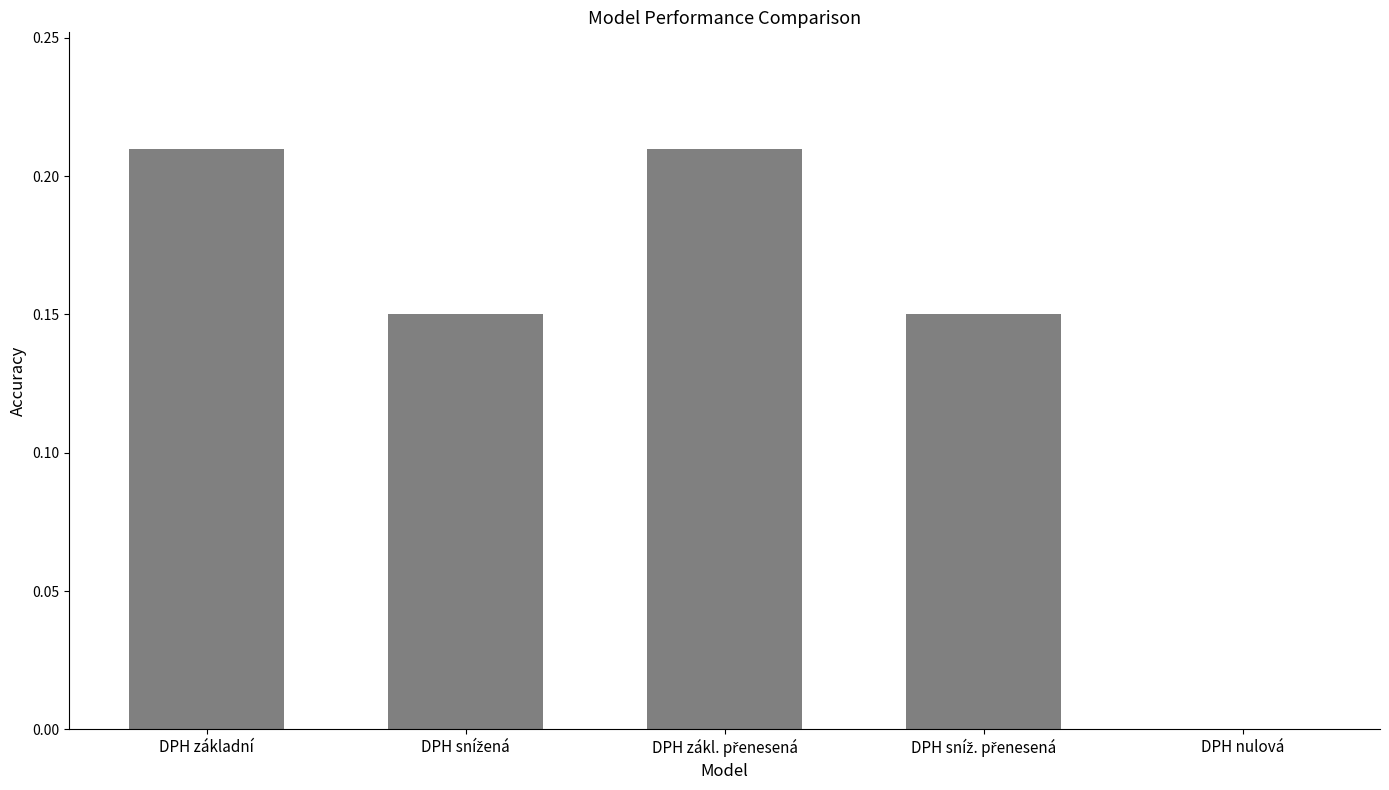

Is it true that the value at DPH nulová is -0.1?

False